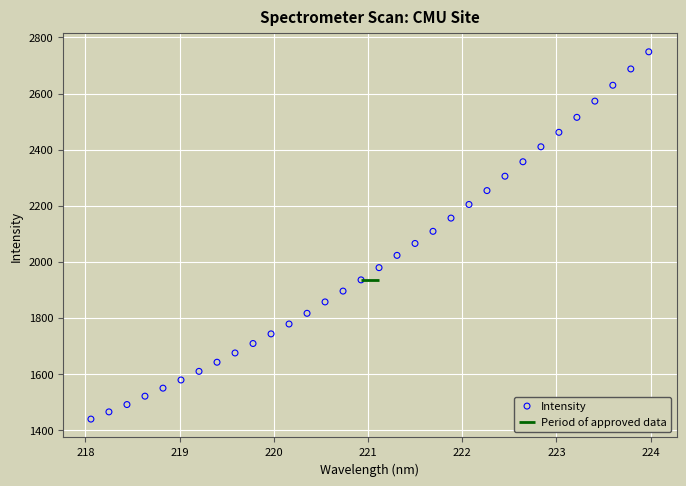

What is the range of Y values (max minus min)?

1309.9